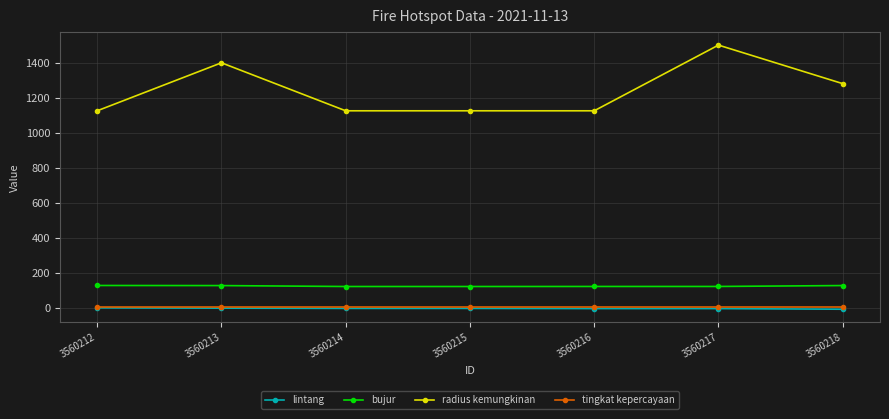

What is the difference between the maximum and second lowest values in the radius kemungkinan series?

375.0